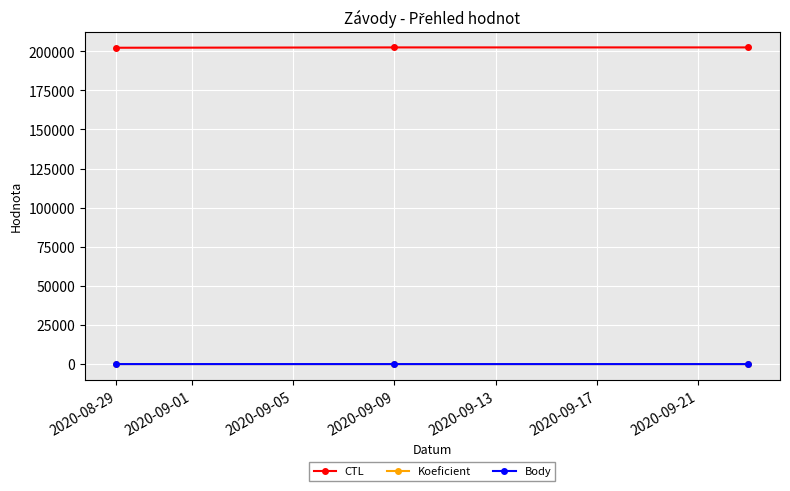

What is the greatest value displayed?

202422.0